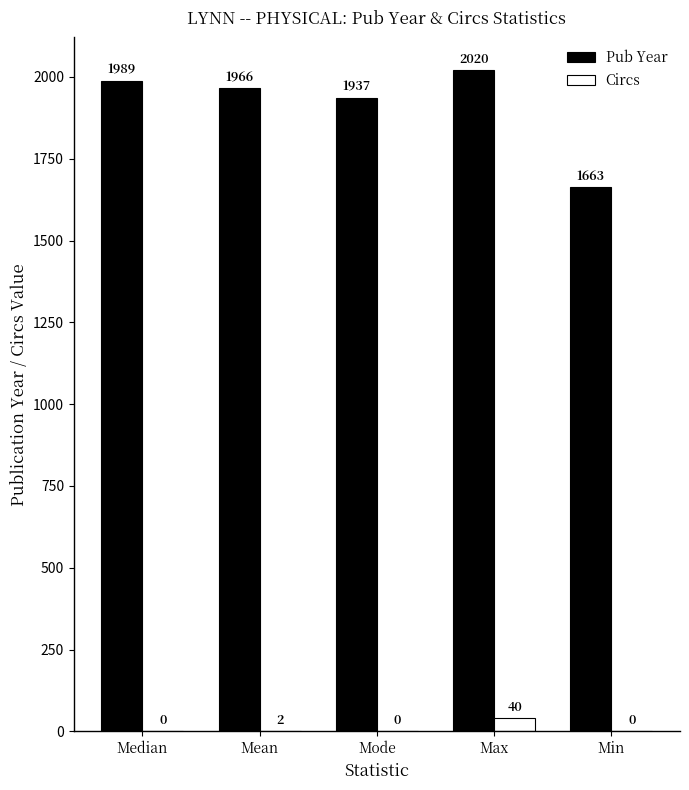

Which category has the highest value across all series?

Max